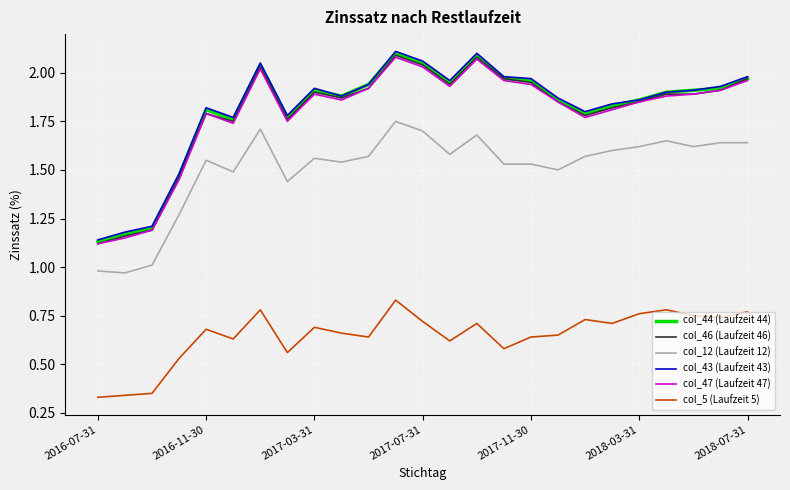

Does the chart have visible grid lines?

Yes